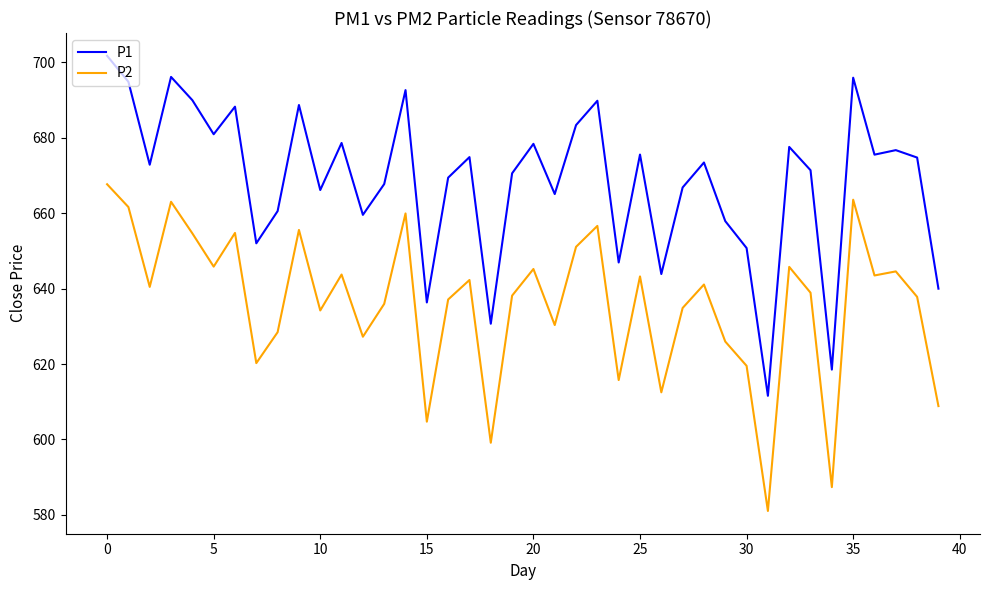

Which series has the widest spread of values?

P1